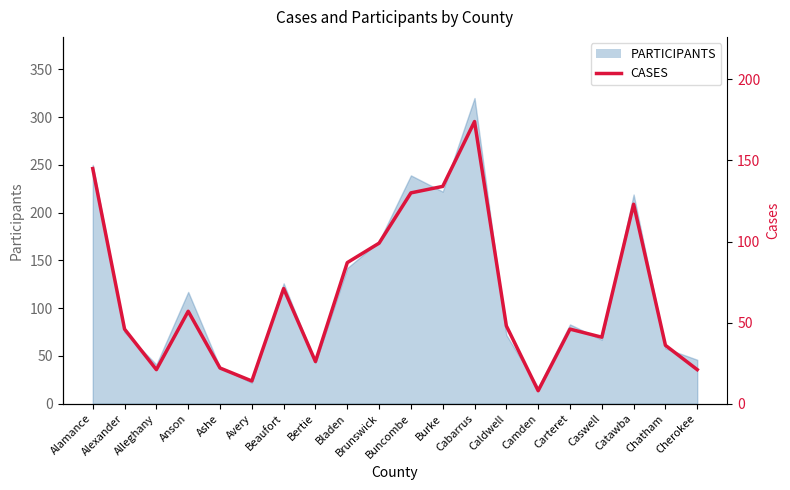

What position from the left is Cherokee?

20